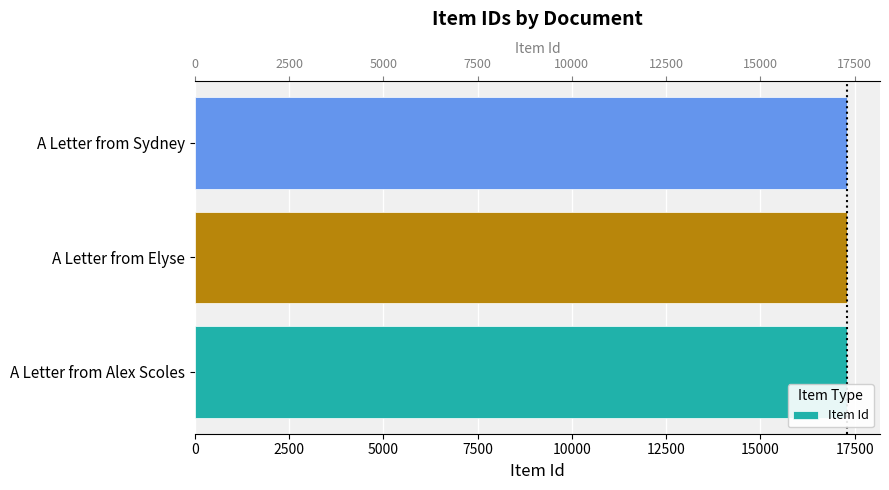

What is the ratio of the value at A Letter from Sydney to the value at A Letter from Elyse?

1.0